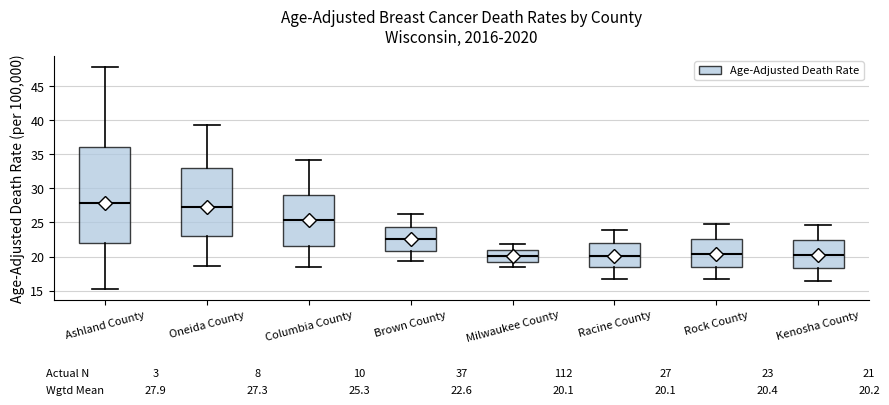

Which box is the tallest, from its lower edge to its upper edge?

Ashland County